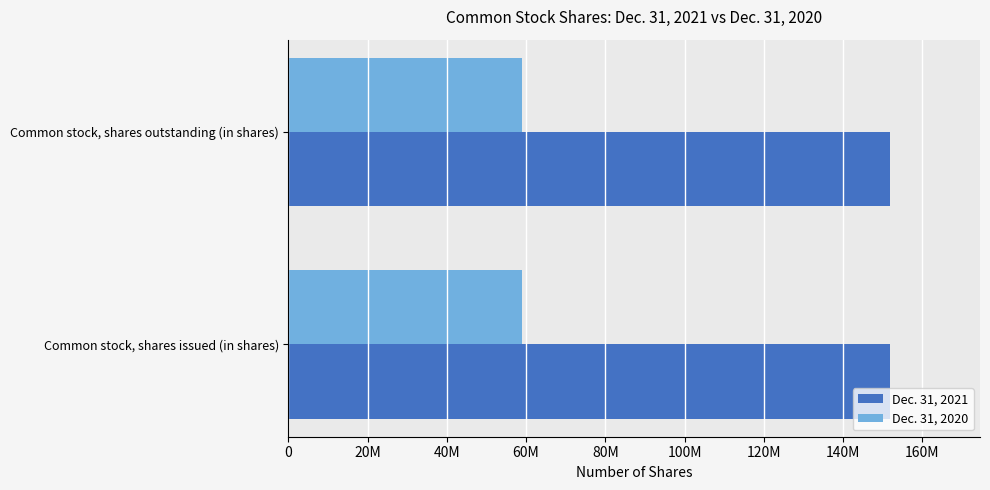

Rank the series at Common stock, shares outstanding (in shares) from highest to lowest value.

Dec. 31, 2021, Dec. 31, 2020